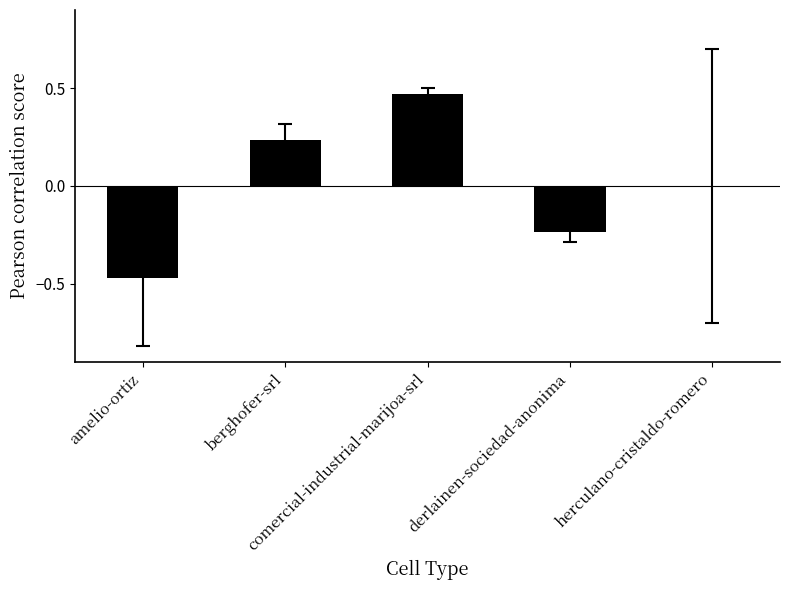

Which has a higher value, comercial-industrial-marijoa-srl or derlainen-sociedad-anonima?

comercial-industrial-marijoa-srl